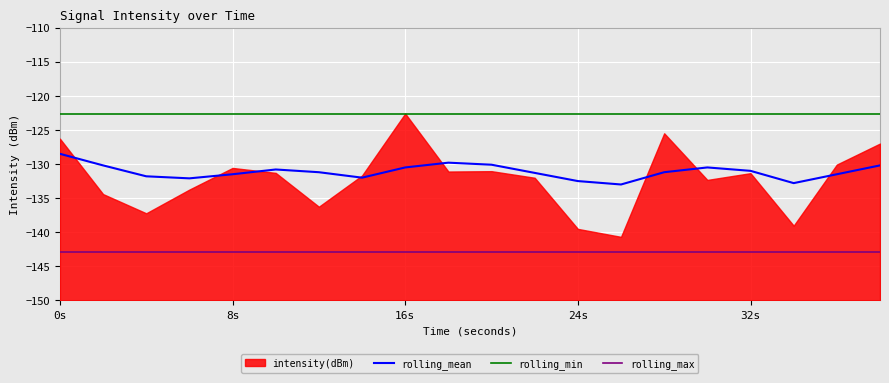

The value of rolling_mean at 16s is -130.5. True or false?

True